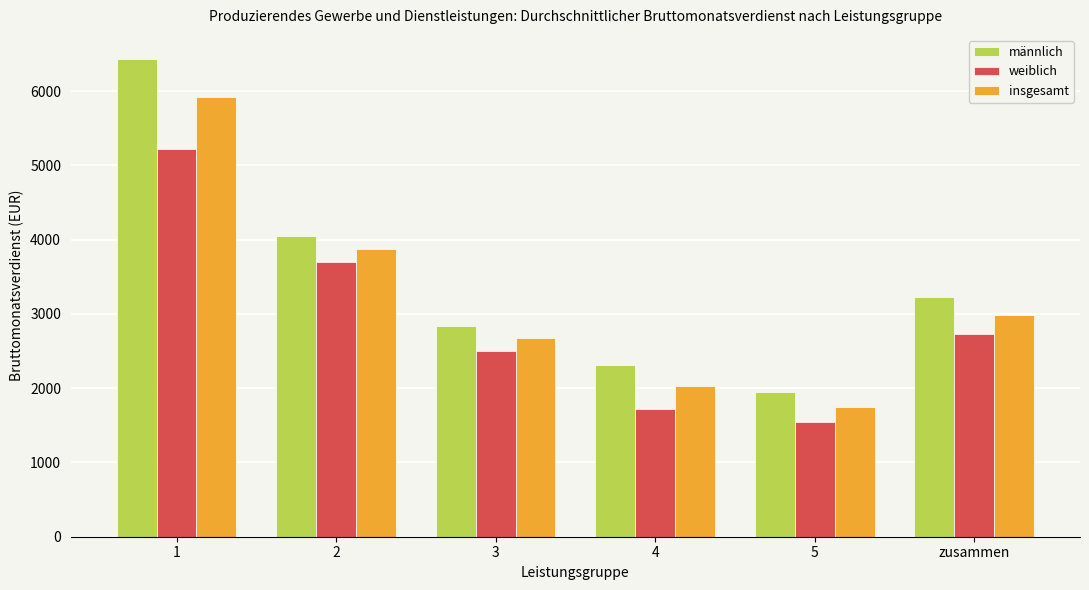

Reading right to left, extract all data points from this chart.

männlich: zusammen=3227	5=1948	4=2310	3=2843	2=4046	1=6435
weiblich: zusammen=2724	5=1551	4=1719	3=2502	2=3700	1=5214
insgesamt: zusammen=2988	5=1746	4=2035	3=2680	2=3877	1=5914